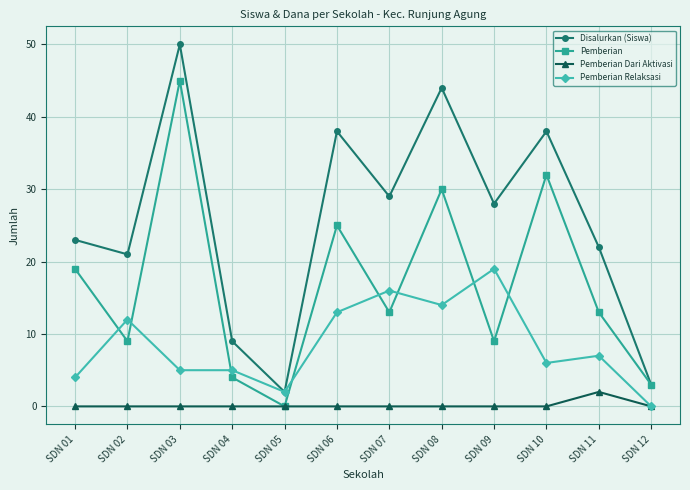

Is the value of Pemberian at SDN 07 greater than the value of Disalurkan (Siswa) at SDN 01?

No